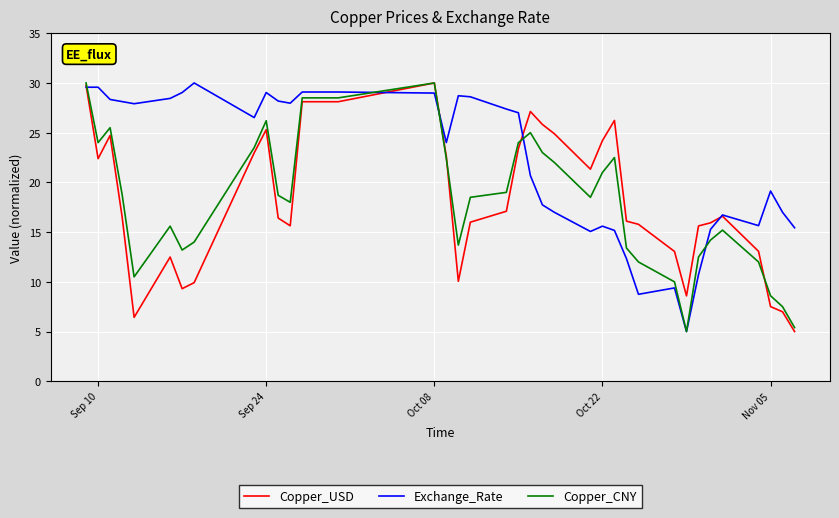

How many lines are shown in the chart?

3